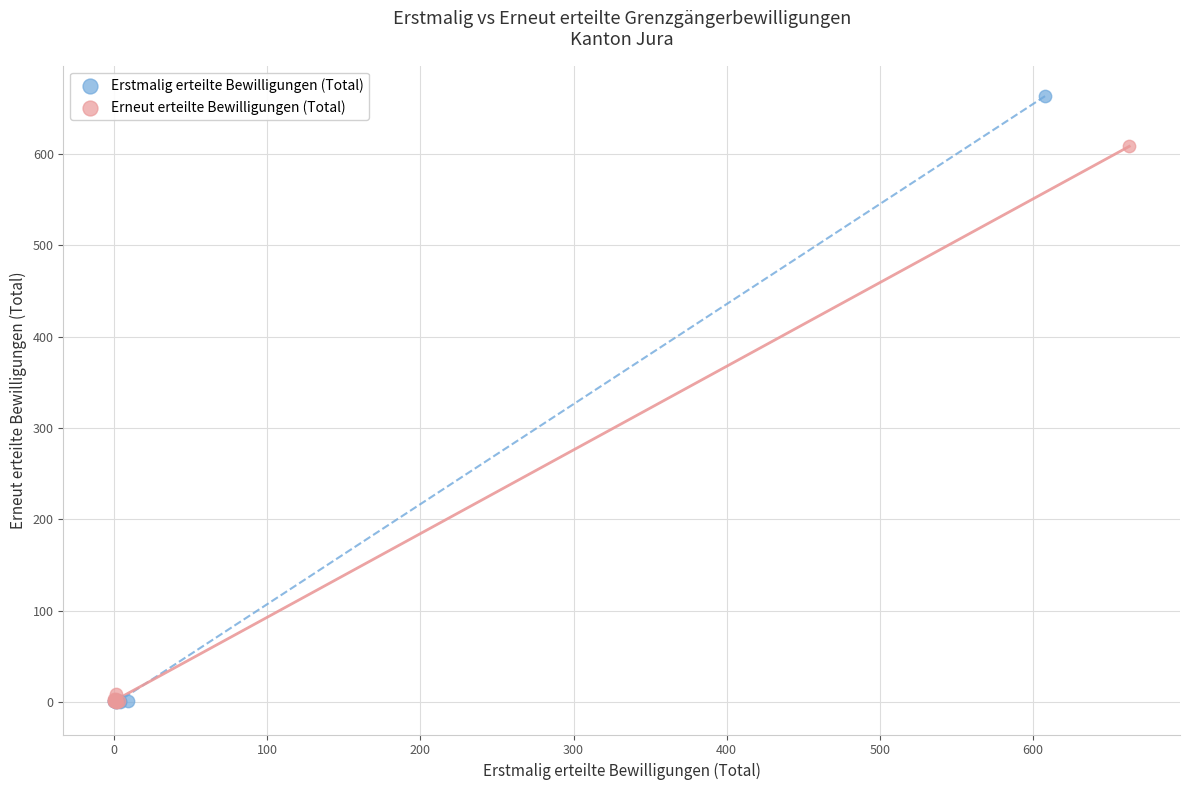

Which series has the largest Y range (max minus min)?

Erstmalig erteilte Bewilligungen (Total)